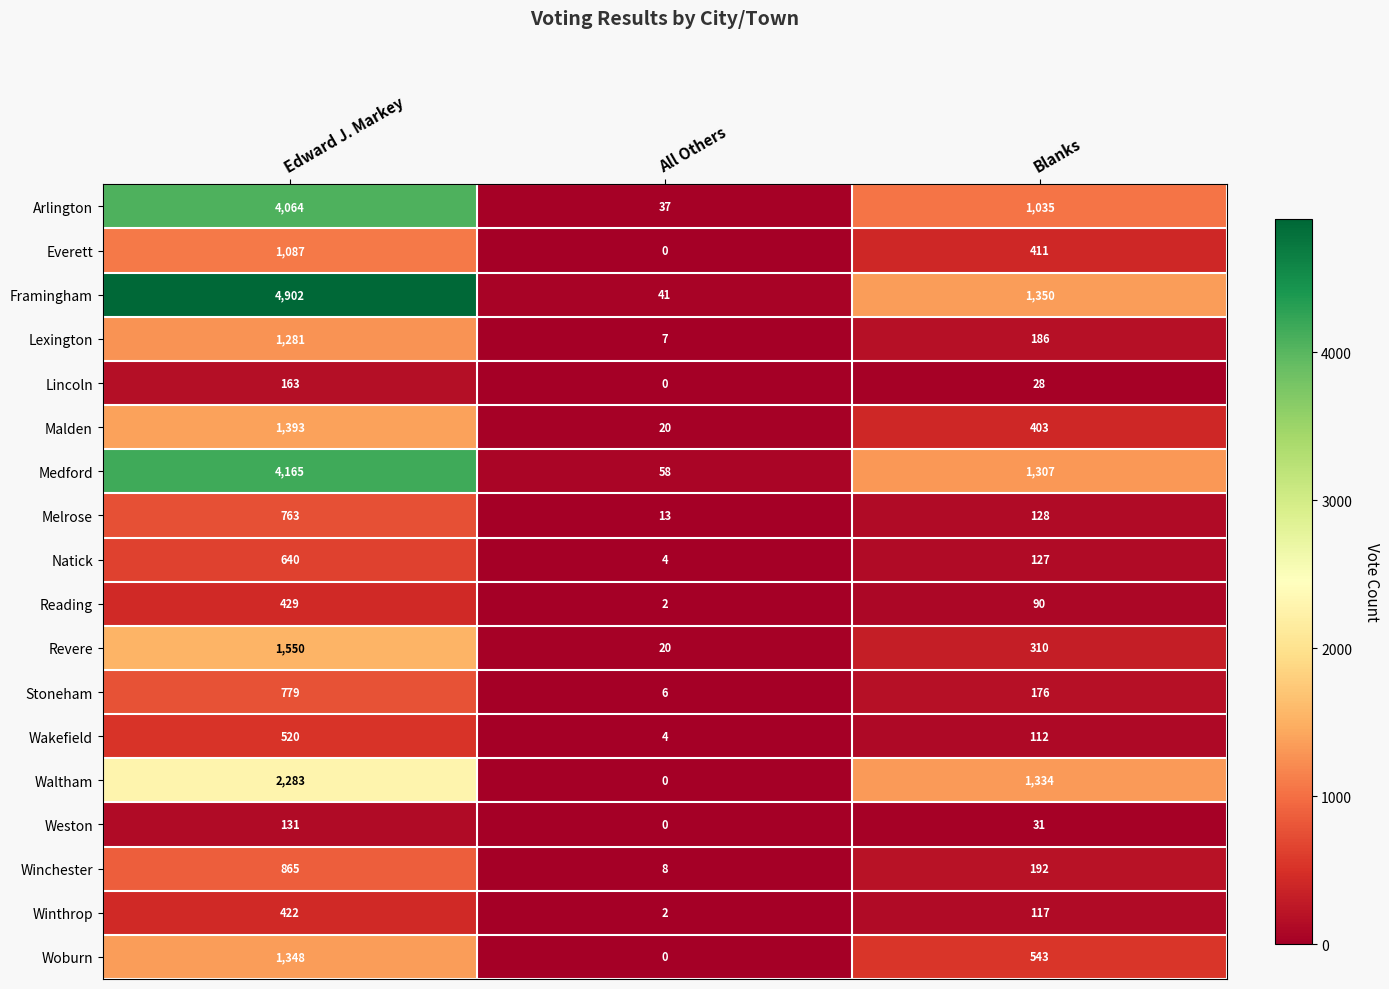

List the series in order of their peak value, highest first.

Framingham, Medford, Arlington, Waltham, Revere, Malden, Woburn, Lexington, Everett, Winchester, Stoneham, Melrose, Natick, Wakefield, Reading, Winthrop, Lincoln, Weston